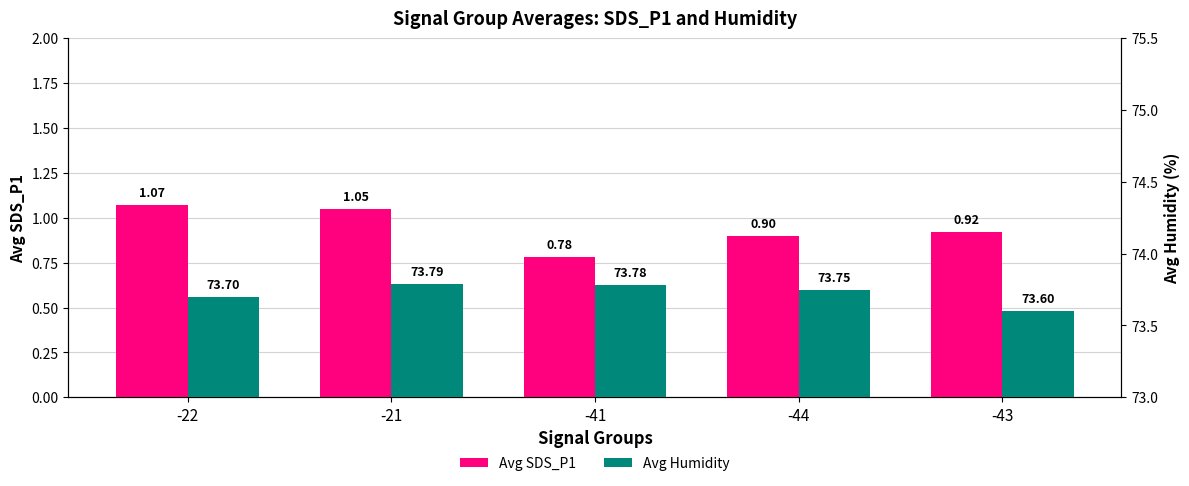

At which label does Avg Humidity reach its peak?

-21